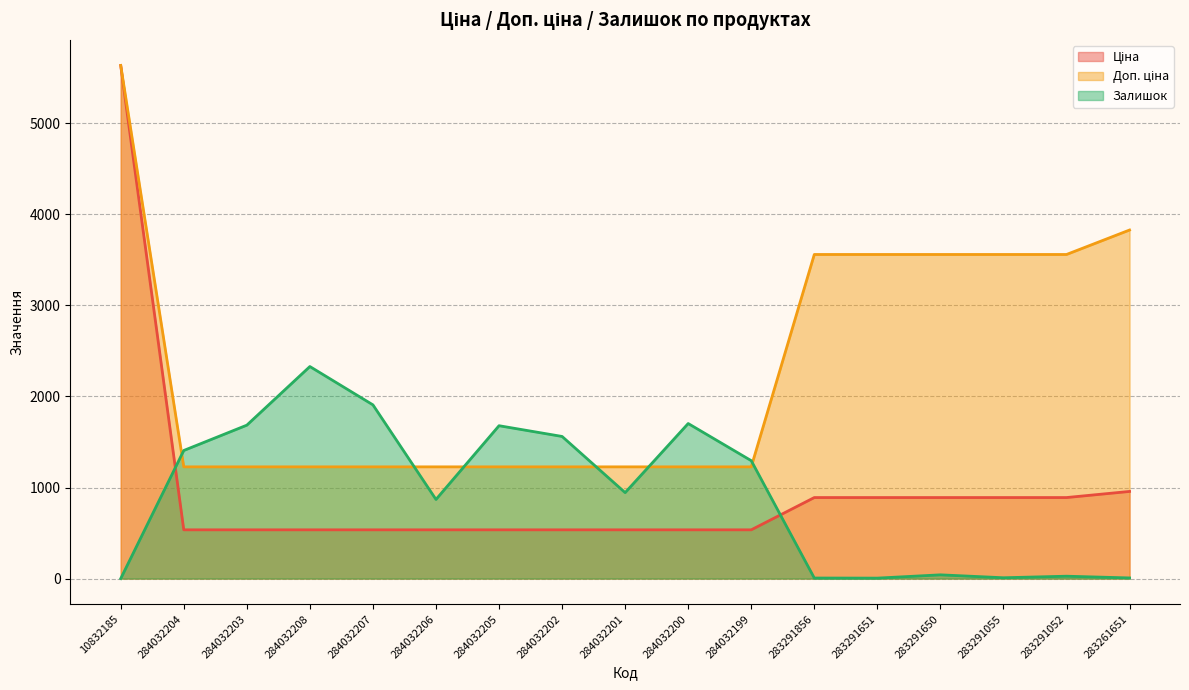

True or false: Доп. ціна and Ціна intersect in this chart.

False